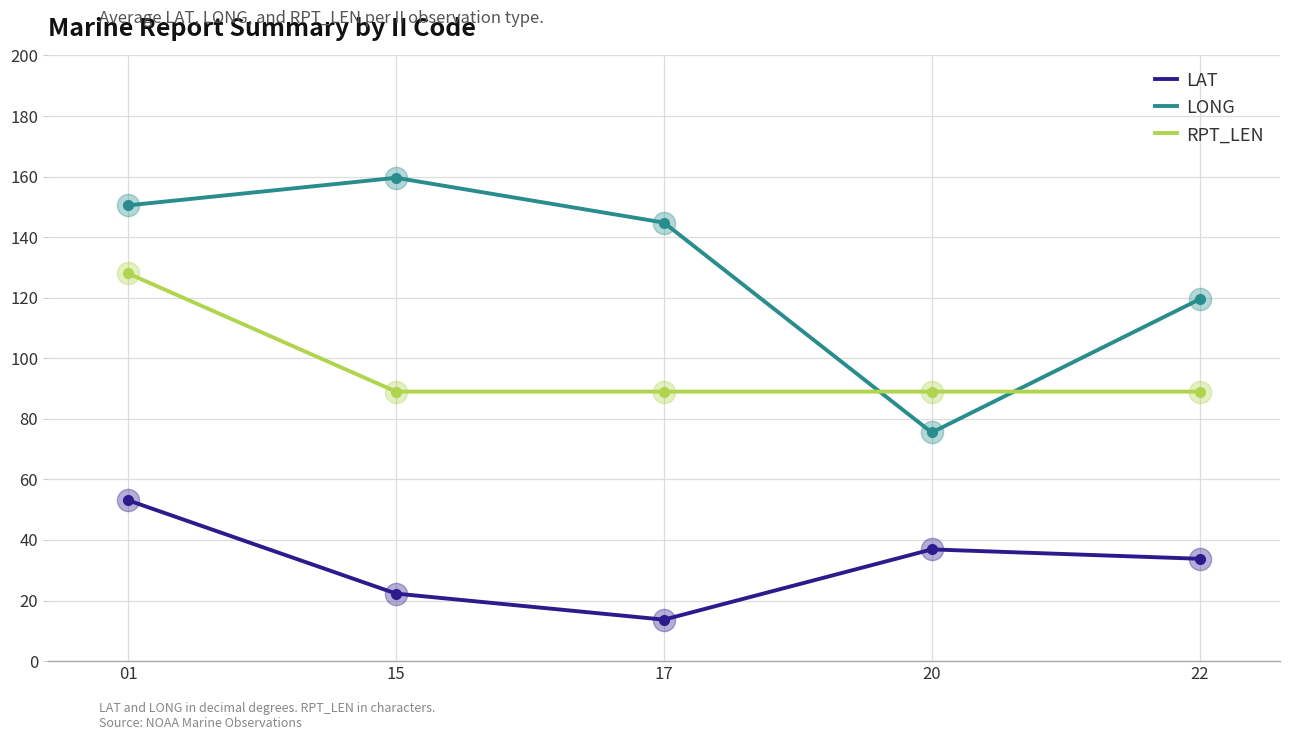

What is the difference between the second highest and minimum values in the LONG series?

75.0